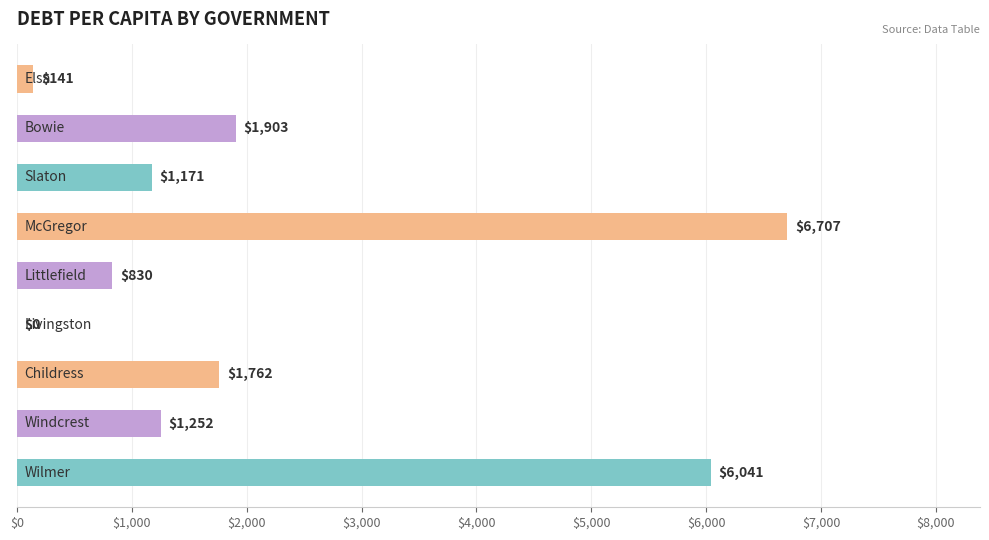

What is the maximum value shown in the chart?

6706.9